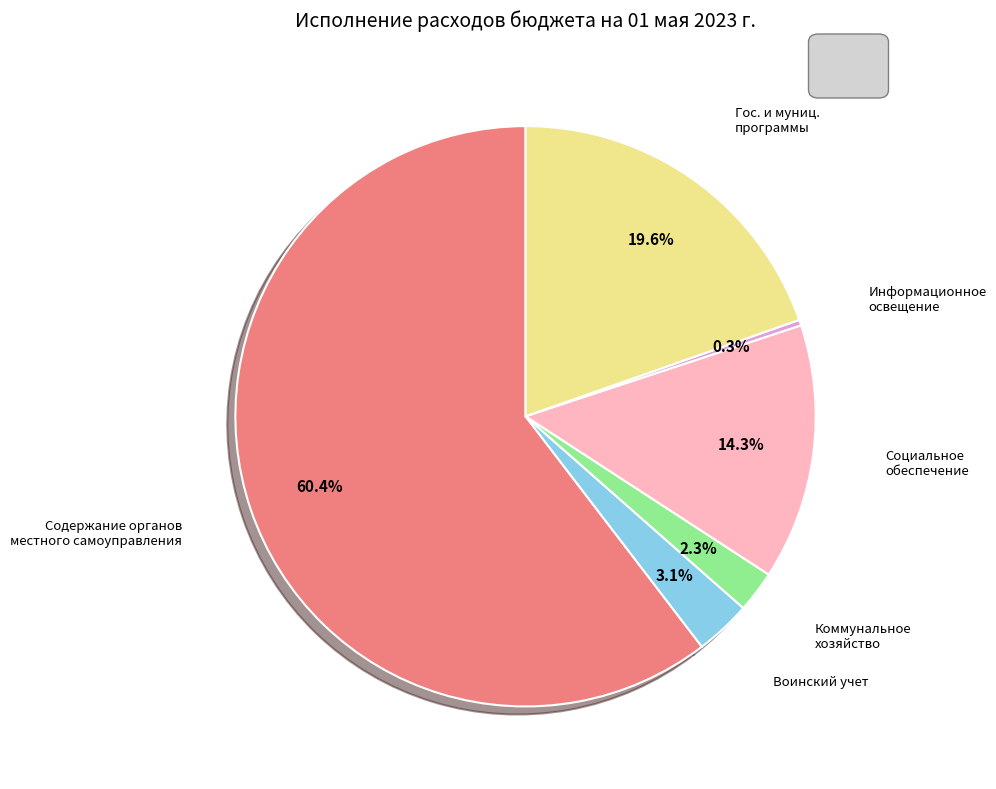

Is there any slice that represents more than half of the pie?

Yes